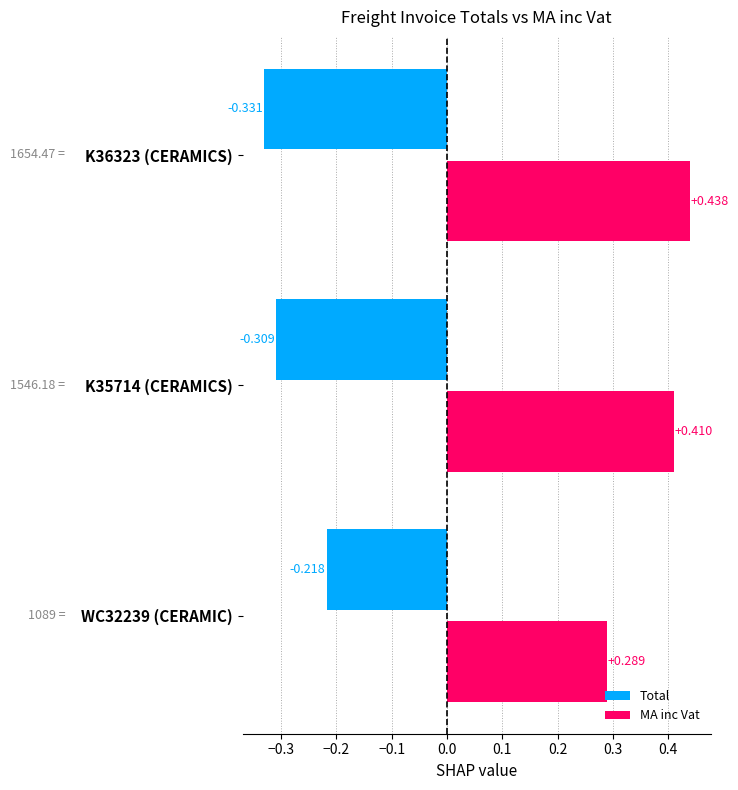

Is the value of Total at K36323 (CERAMICS) greater than the value of MA inc Vat at K36323 (CERAMICS)?

No